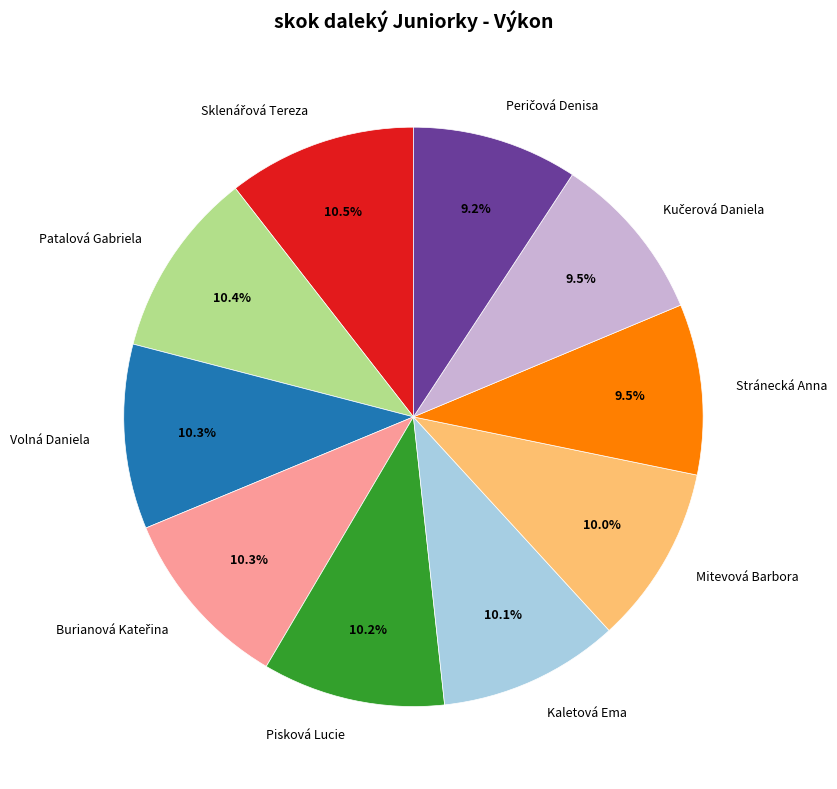

To the nearest percent, what is the difference between the largest and smallest slice percentages?

1%